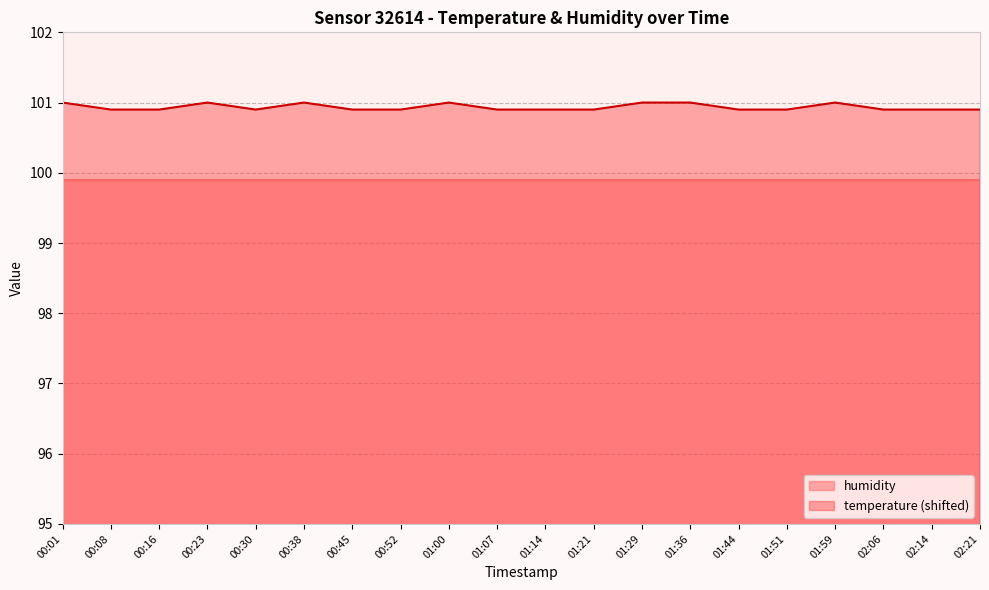

List the labels in order of value, smallest first.

00:08, 00:16, 00:30, 00:45, 00:52, 01:07, 01:14, 01:21, 01:44, 01:51, 02:06, 02:14, 02:21, 00:01, 00:23, 00:38, 01:00, 01:29, 01:36, 01:59